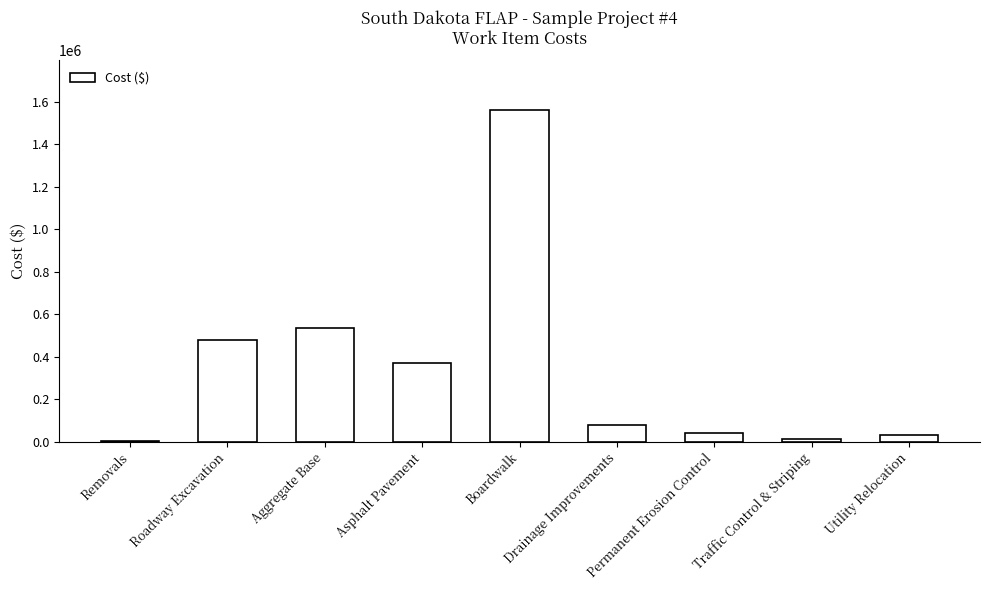

Between Drainage Improvements and Roadway Excavation, which is larger?

Roadway Excavation